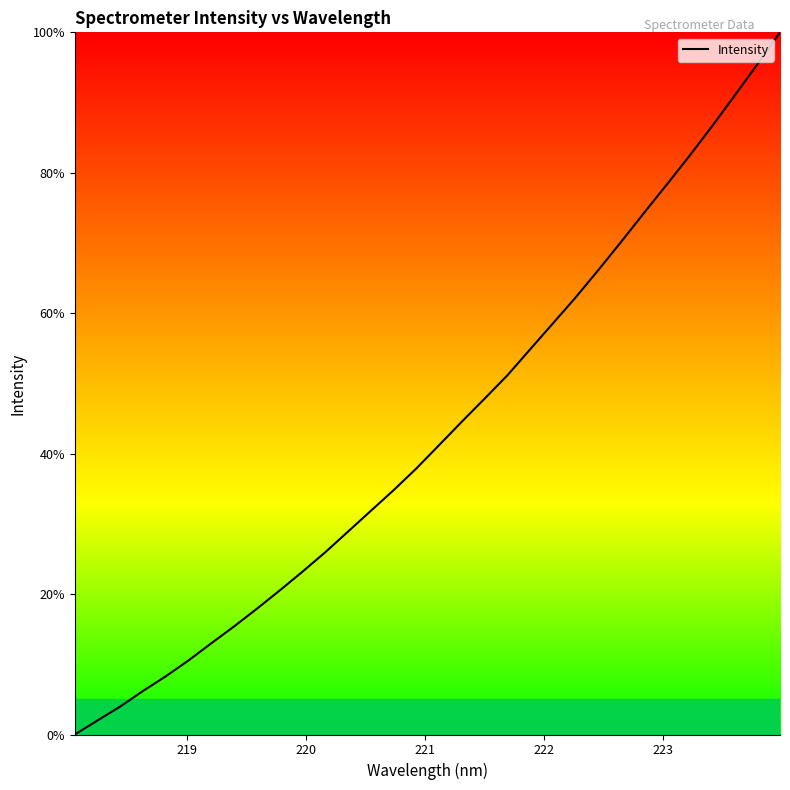

What is the difference between the maximum and minimum values?

100.0